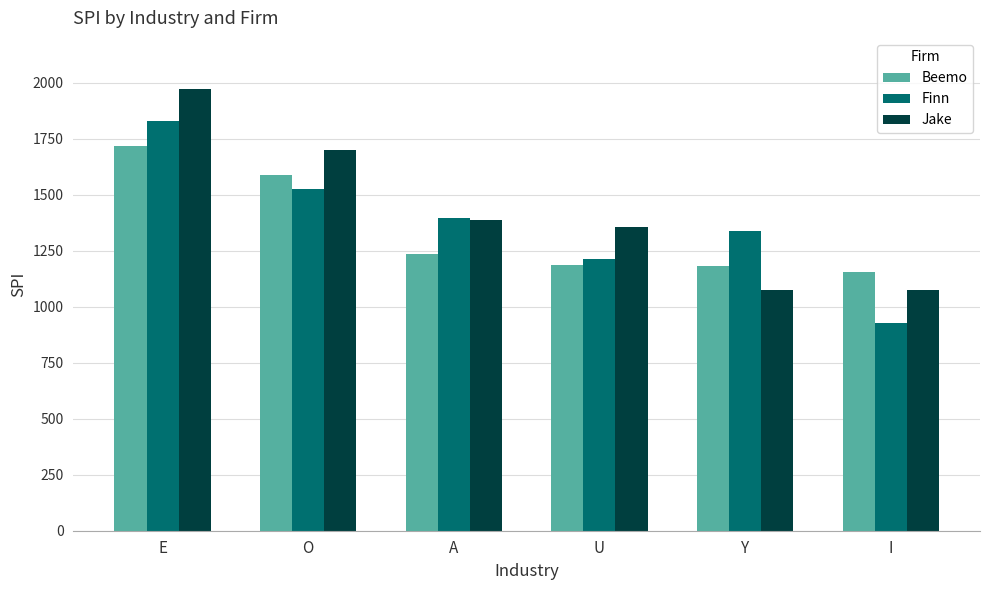

True or false: Jake has a value of 1701 at O.

True